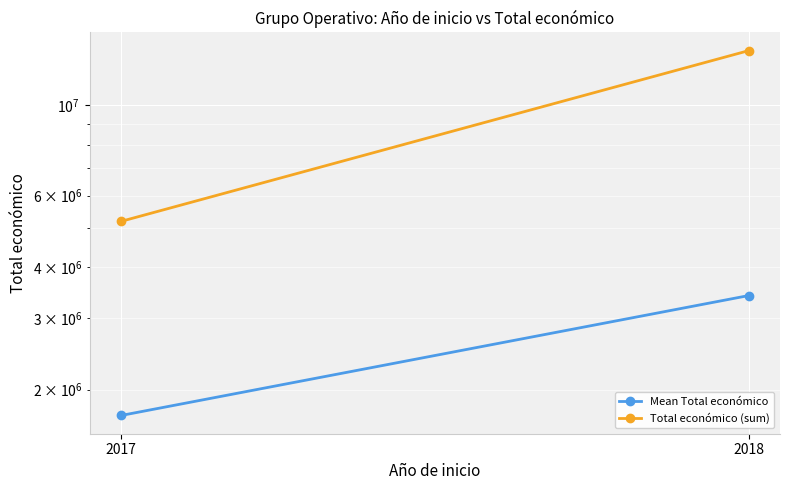

What is the spread (max minus min) of values at 2018?

10217208.8